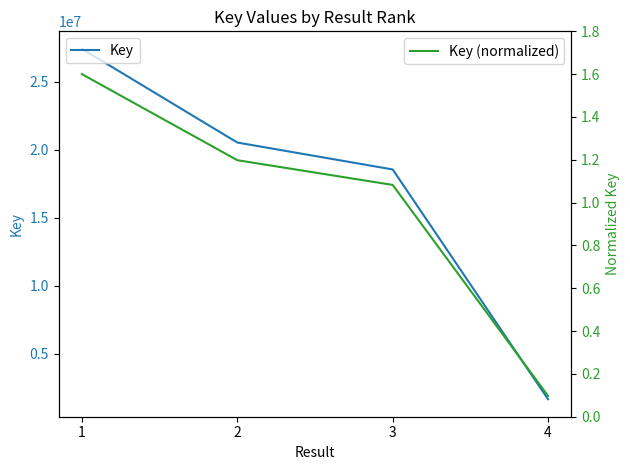

What is the approximate value of Key (normalized) at 3?

1.1